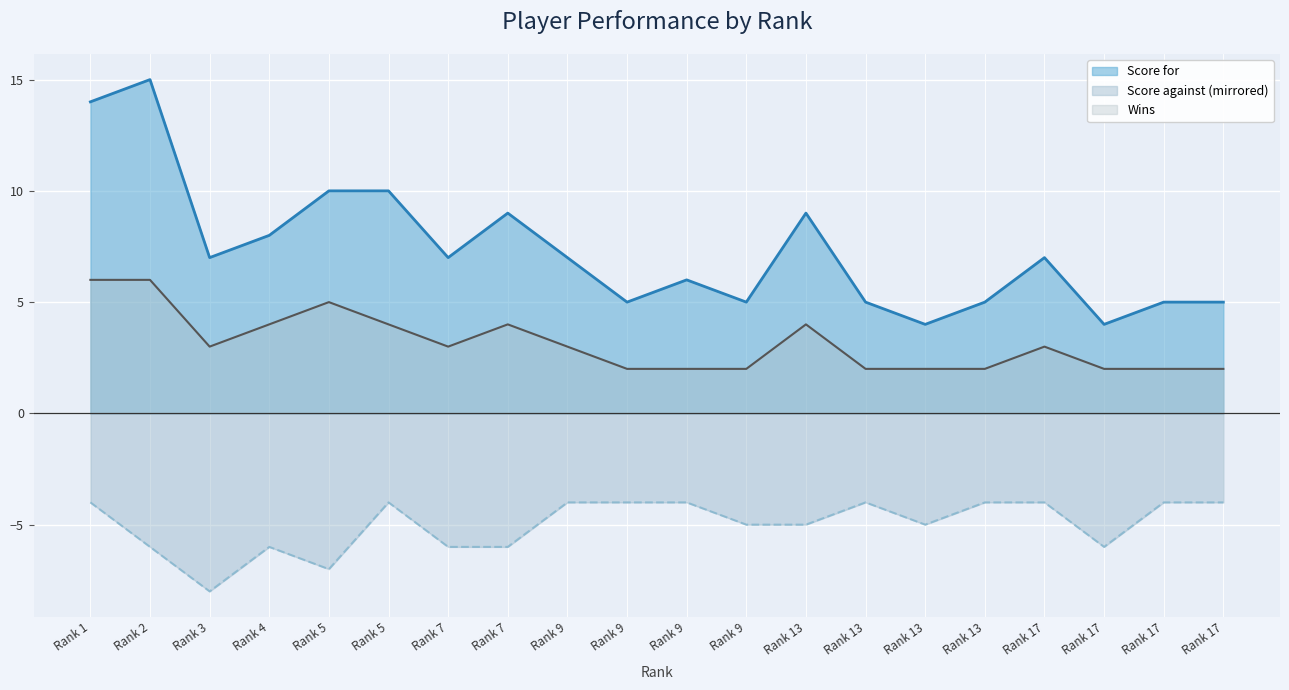

Reading left to right, list all the values displayed in this chart.

Score for: 1=14	2=15	3=7	4=8	5=10	5=10	7=7	7=9	9=7	9=5	9=6	9=5	13=9	13=5	13=4	13=5	17=7	17=4	17=5	17=5
Score against: 1=-4	2=-6	3=-8	4=-6	5=-7	5=-4	7=-6	7=-6	9=-4	9=-4	9=-4	9=-5	13=-5	13=-4	13=-5	13=-4	17=-4	17=-6	17=-4	17=-4
Win: 1=6	2=6	3=3	4=4	5=5	5=4	7=3	7=4	9=3	9=2	9=2	9=2	13=4	13=2	13=2	13=2	17=3	17=2	17=2	17=2